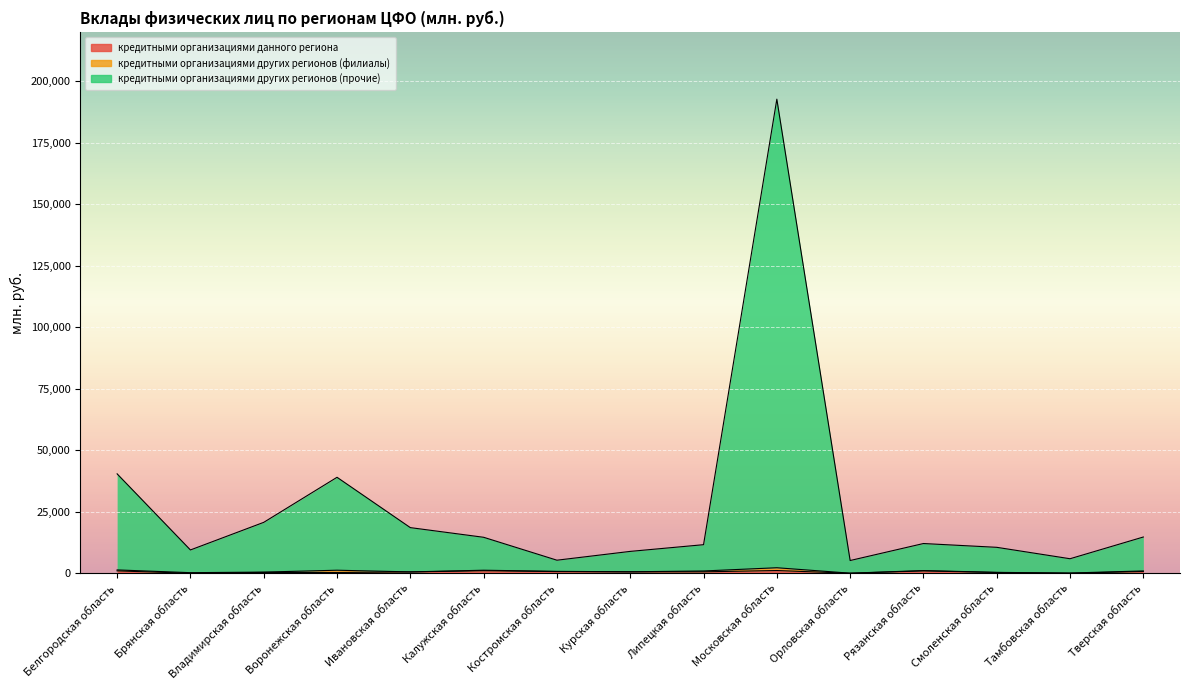

List the labels in order of кредитными организациями других регионов (прочие) value, smallest first.

Орловская область, Костромская область, Тамбовская область, Курская область, Брянская область, Смоленская область, Липецкая область, Рязанская область, Калужская область, Тверская область, Ивановская область, Владимирская область, Воронежская область, Белгородская область, Московская область